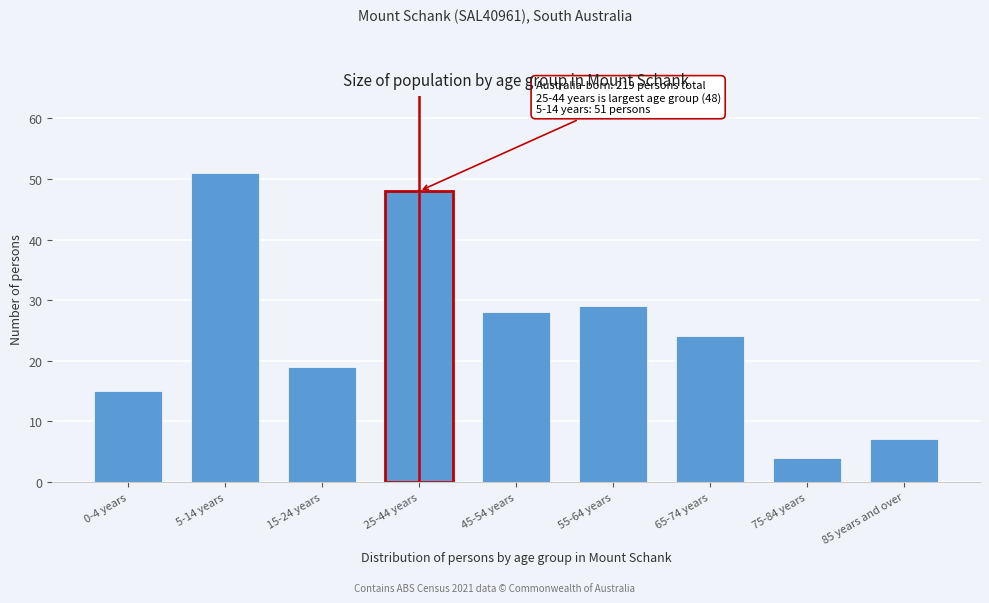

Reading right to left, list all the values displayed in this chart.

85 years and over=7	75-84 years=4	65-74 years=24	55-64 years=29	45-54 years=28	25-44 years=48	15-24 years=19	5-14 years=51	0-4 years=15